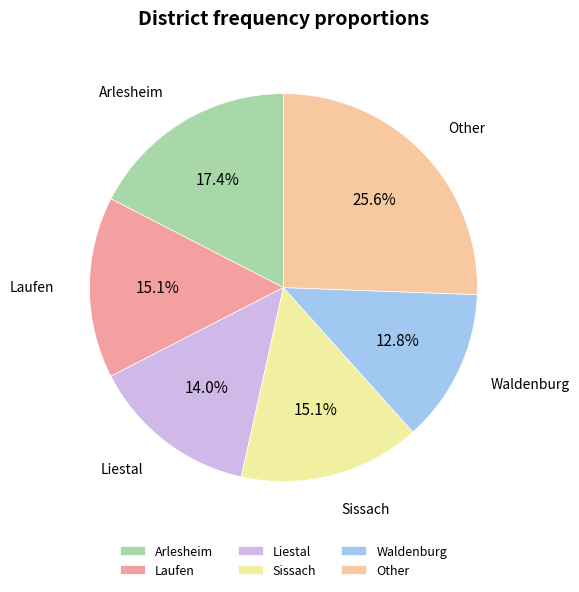

How much of the chart is everything except Other?

74.4%